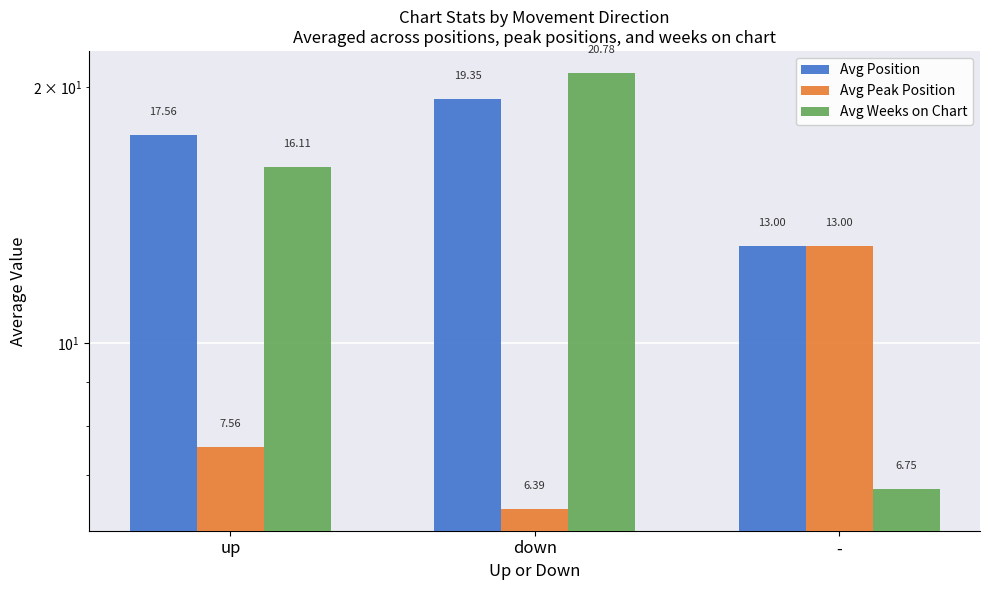

Does the chart contain any negative values?

No